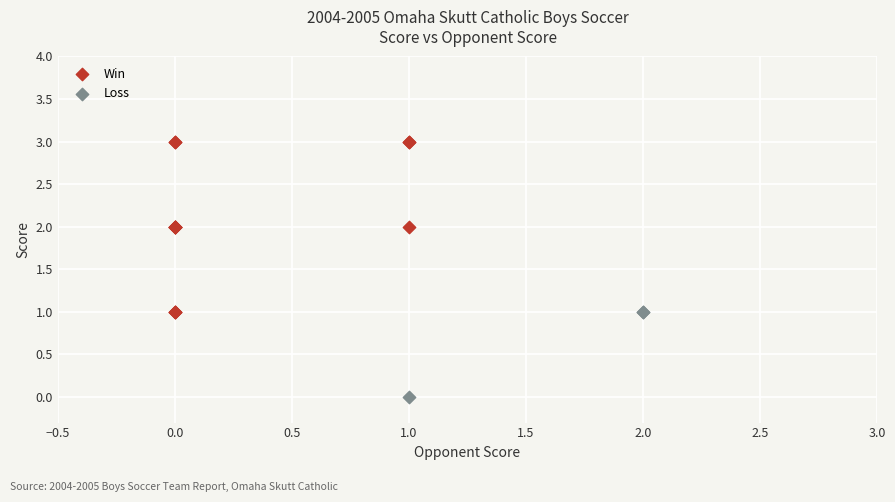

Which series contains the lowest Y value?

Loss